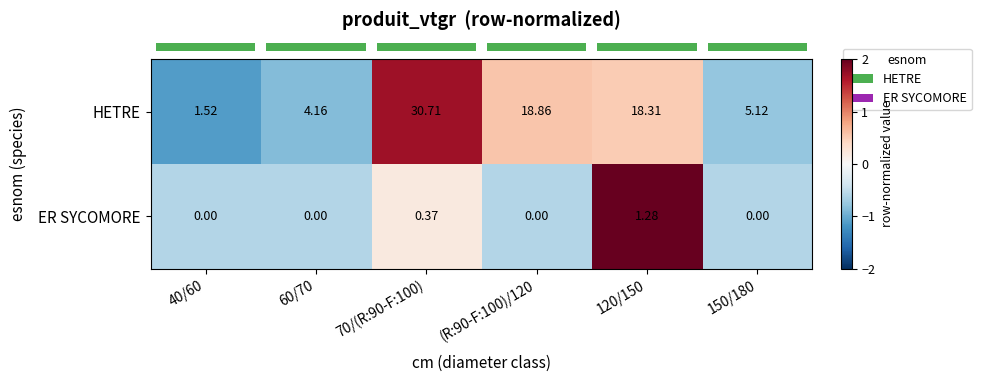

Rank the series by their average value, from highest to lowest.

HETRE, ER SYCOMORE